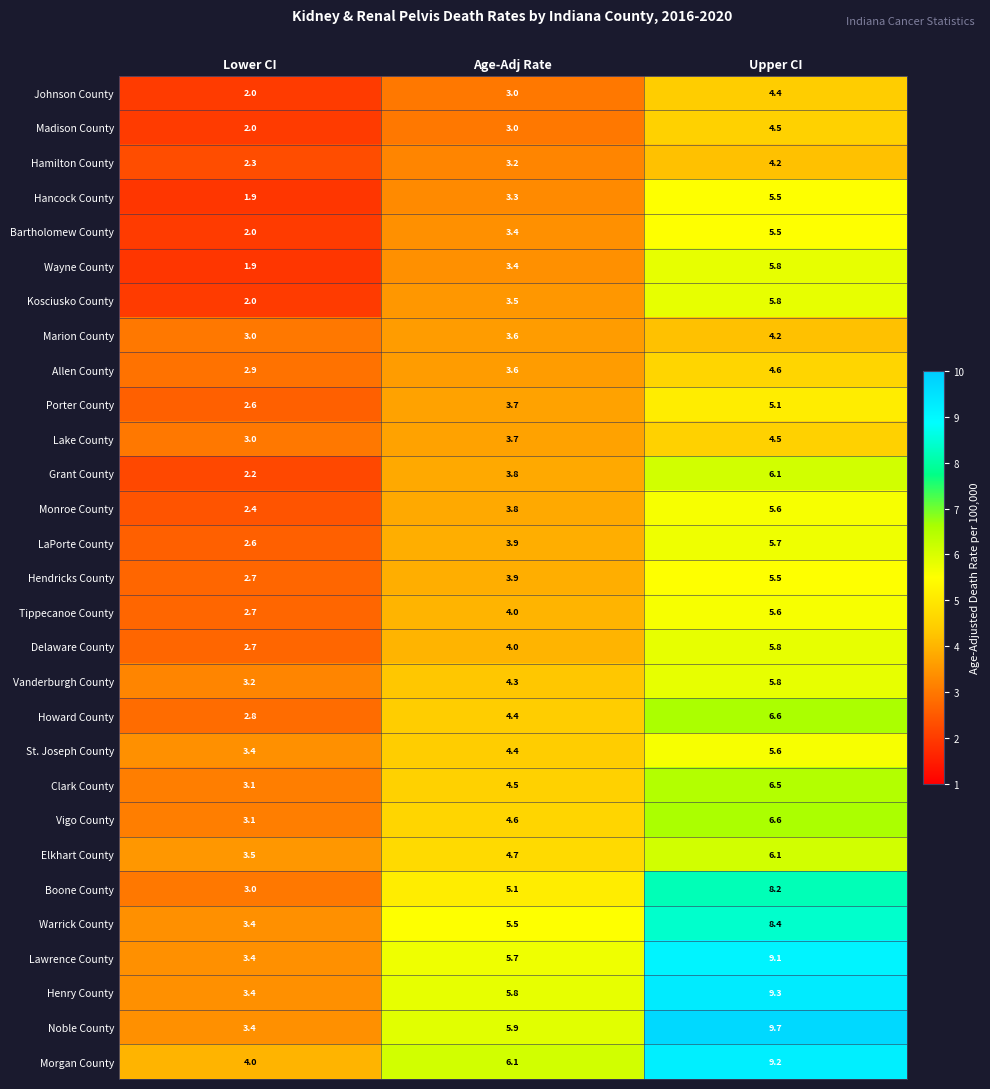

What is the spread (max minus min) of values at Age-Adj Rate?

3.1